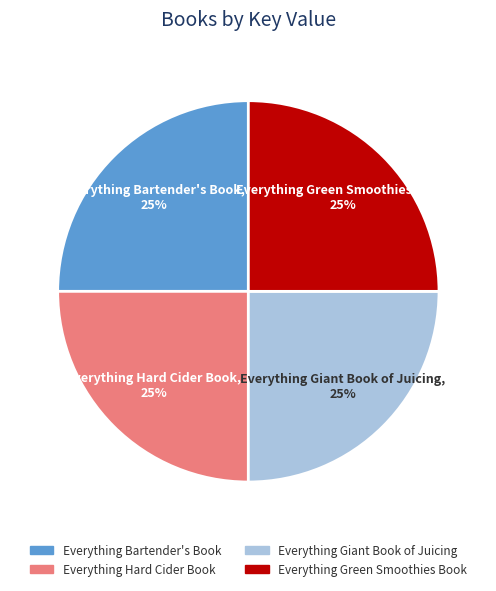

How many segments does this pie chart have?

4